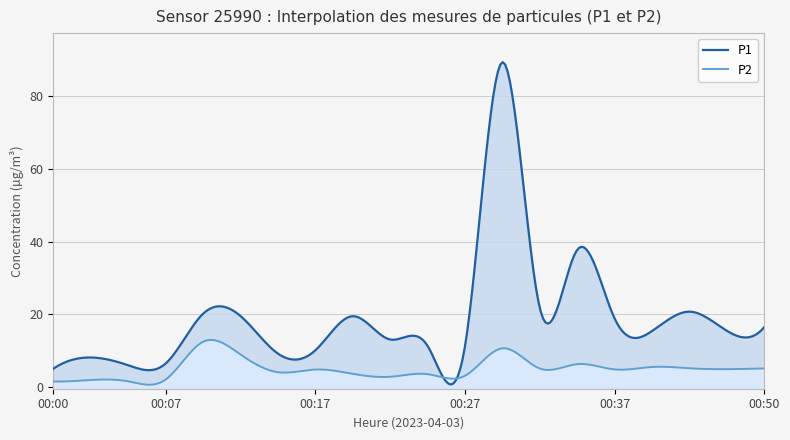

Between 00:00 and 00:15, which series saw the biggest shift?

P1